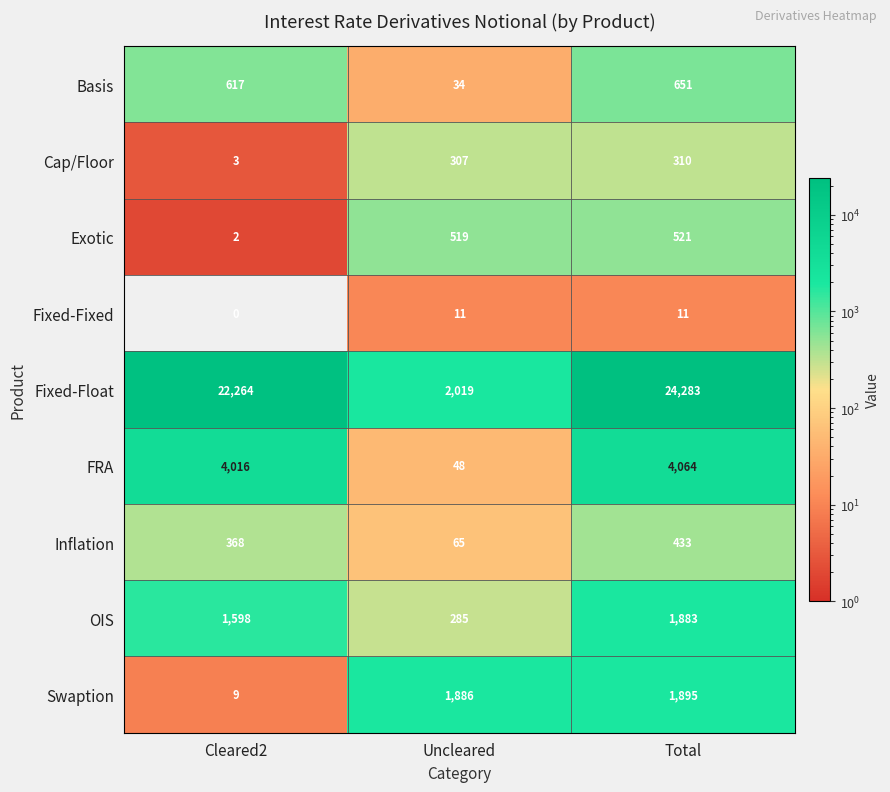

Is it true that Exotic equals 803 at Uncleared?

False